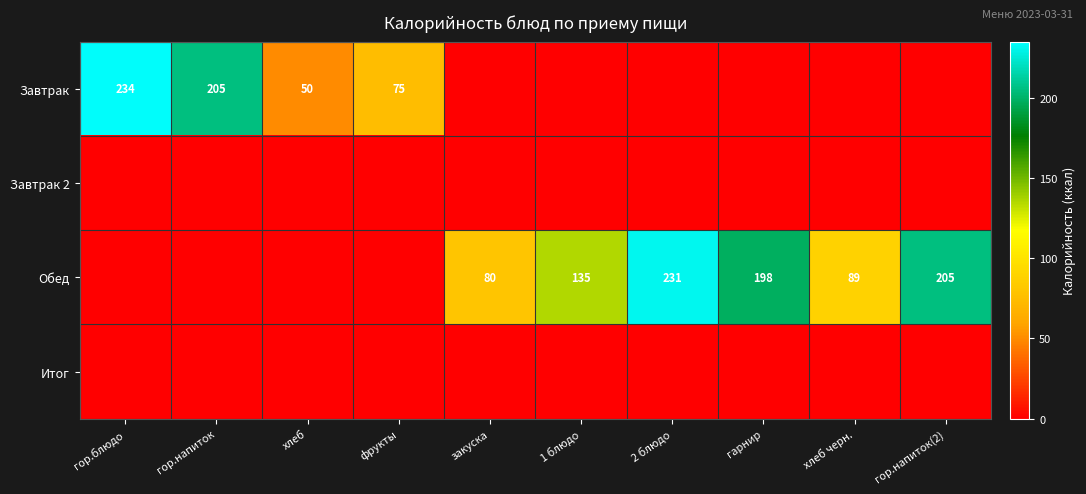

The Обед series shows 99 at гарнир. True or false?

False